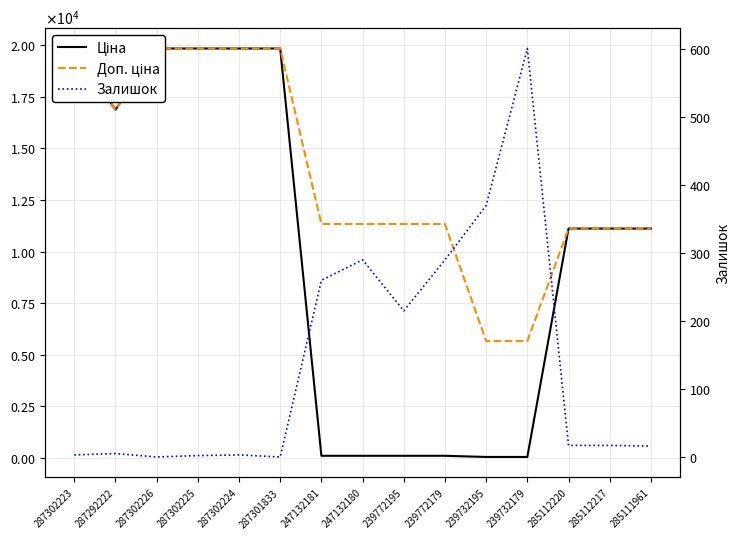

How many data points does each series have?

15